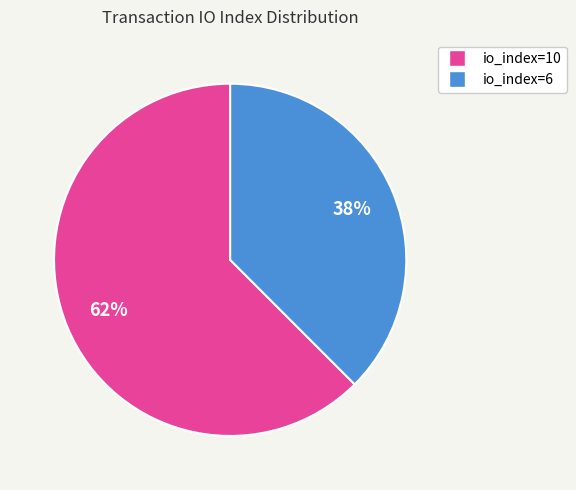

The io_index=10 slice represents 73% of the pie. True or false?

False